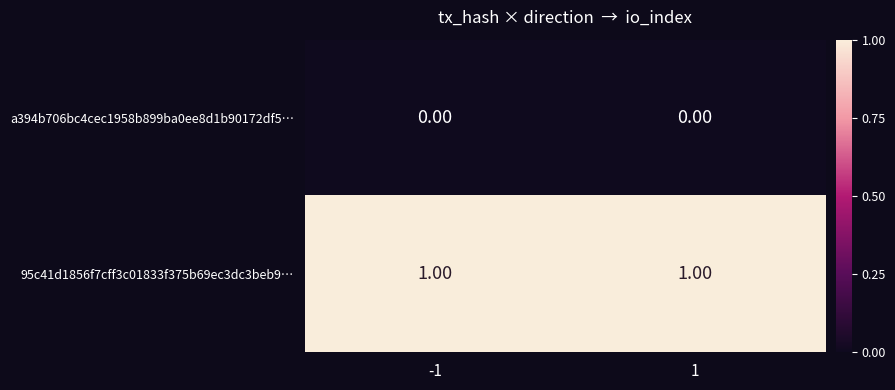

Rank the series by their average value, from highest to lowest.

95c41d1856f7cff3c01833f375b69ec3dc3beb9…, a394b706bc4cec1958b899ba0ee8d1b90172df5…